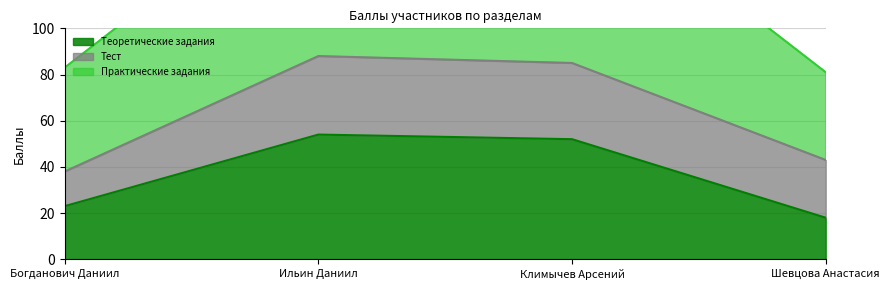

True or false: Теоретические задания has more than 2 interior local peaks.

False